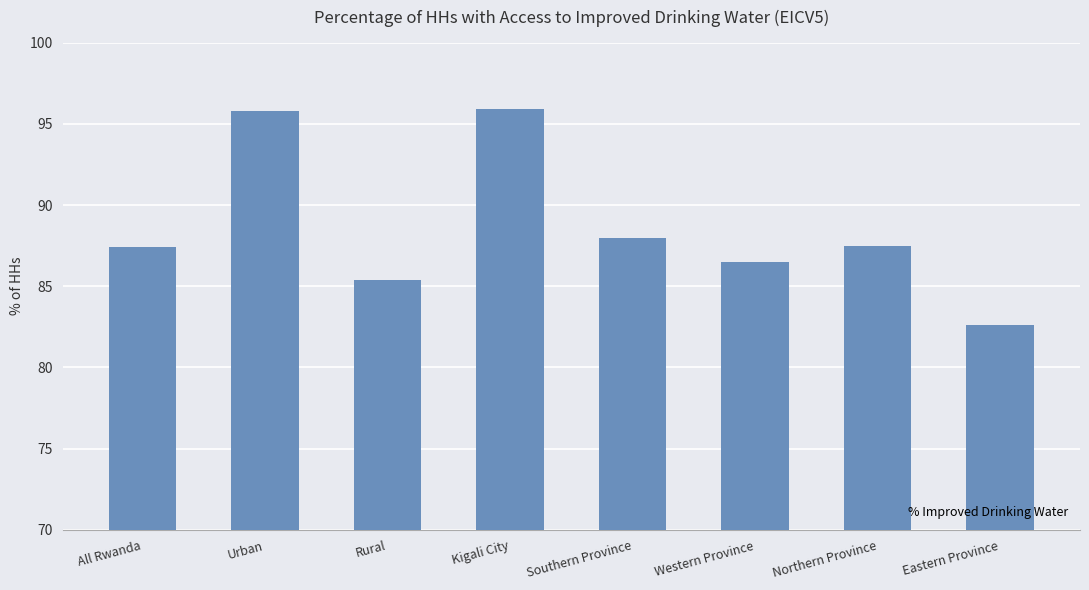

How many values are below 87?

3